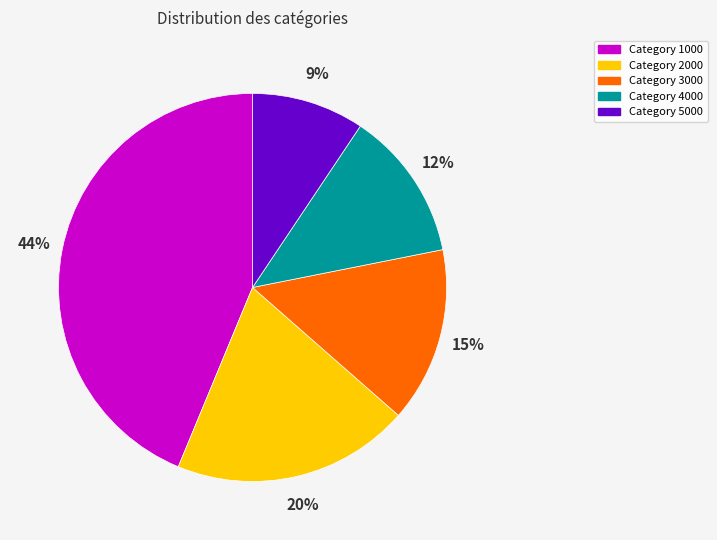

To the nearest percent, what is the average slice percentage?

20%